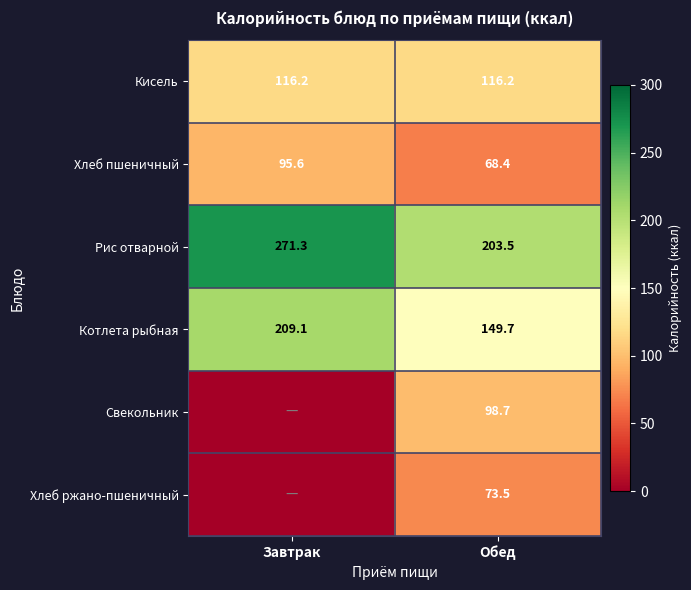

Rank the categories by Рис отварной value from lowest to highest.

Обед, Завтрак